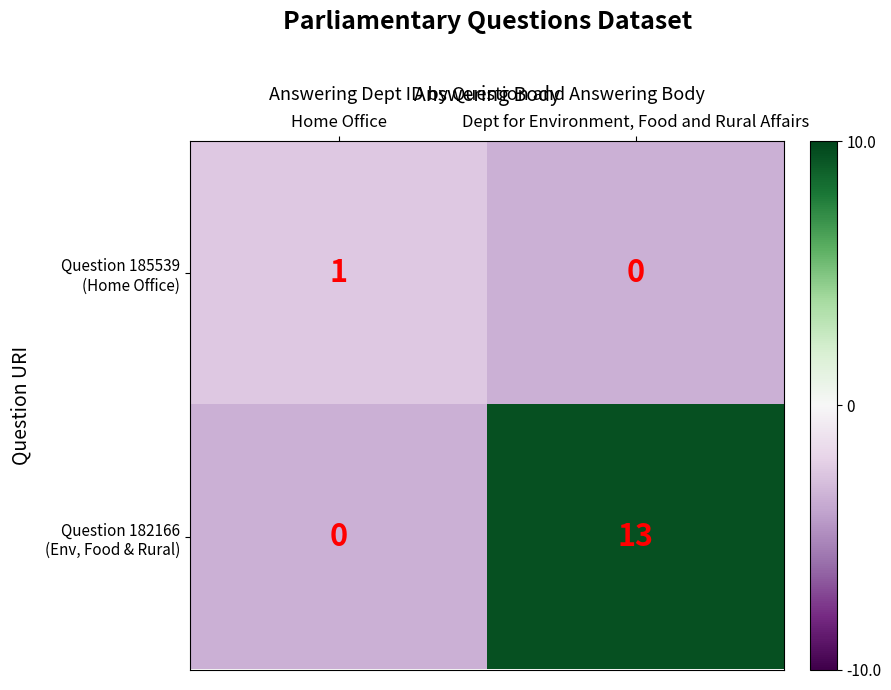

What is the spread (max minus min) of values at Dept for Environment, Food and Rural Affairs?

13